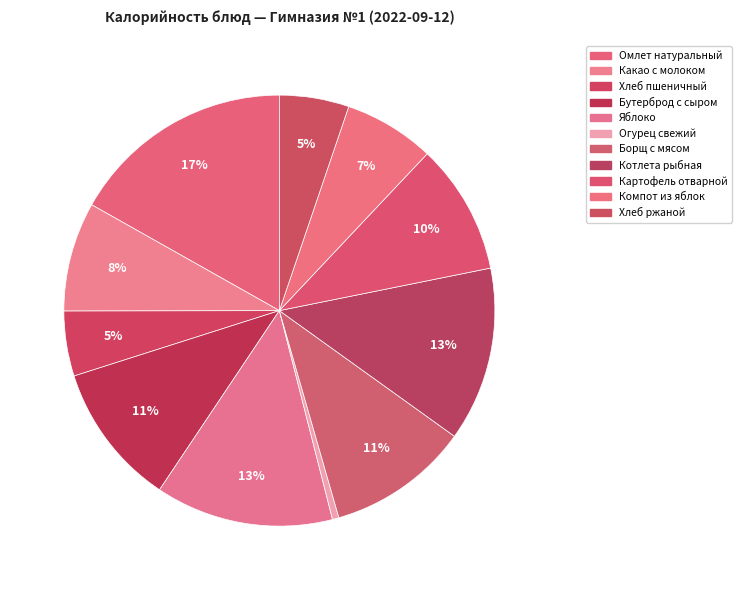

To the nearest percent, what is the difference between the largest and smallest slice percentages?

16%